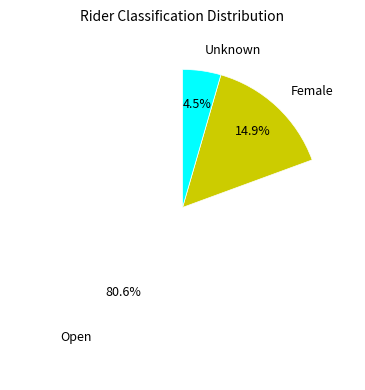

Which has a higher value, Open or Unknown?

Open